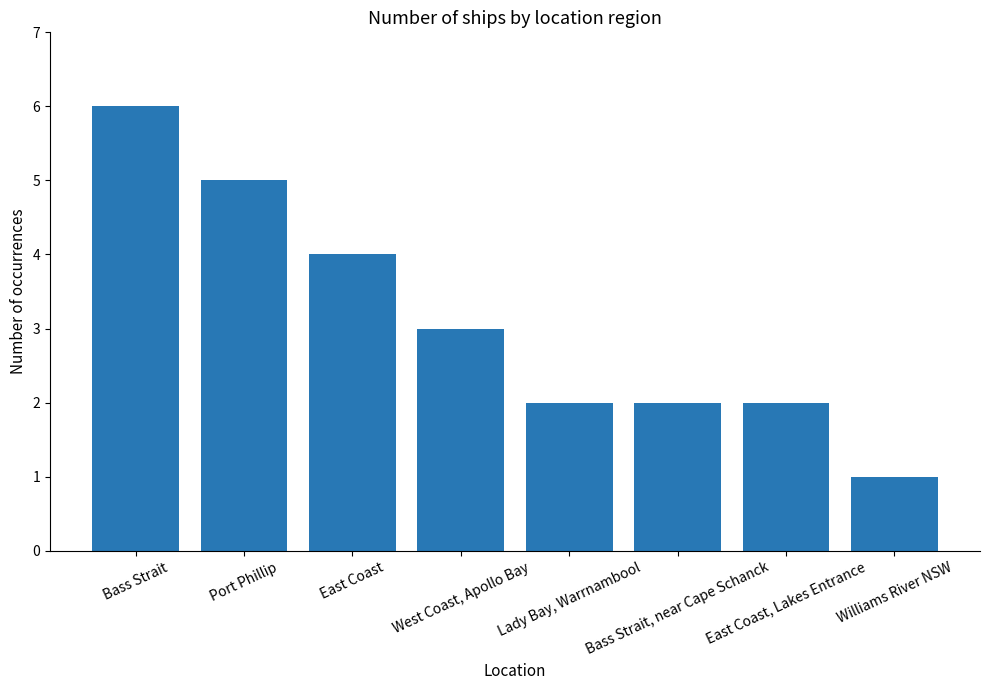

What is the label of the 1st bar from the left?

Bass Strait